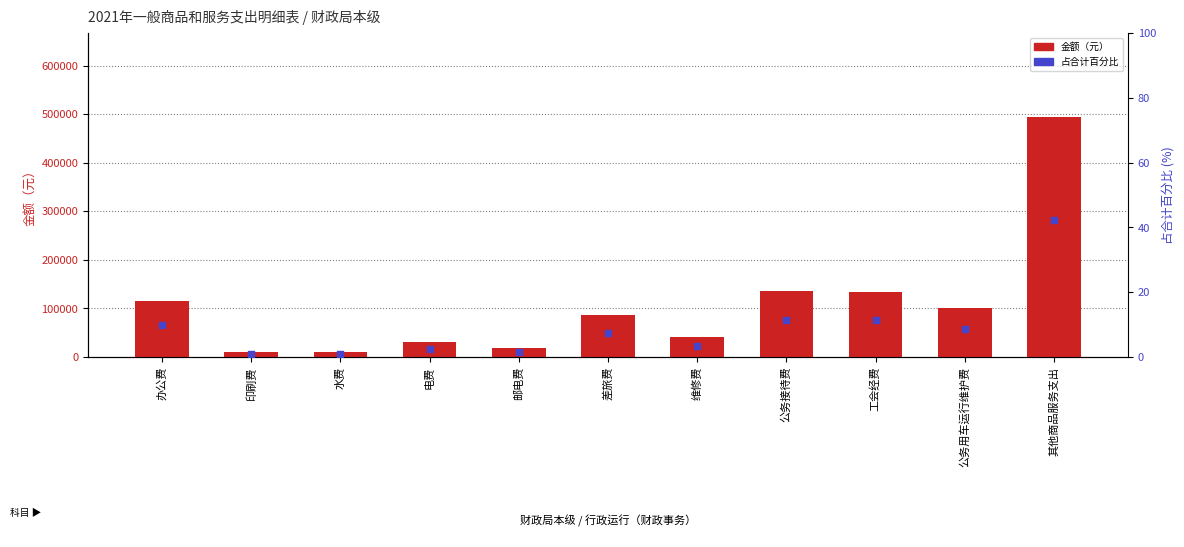

What are all the series names shown in the legend?

金额（元）, 占合计百分比